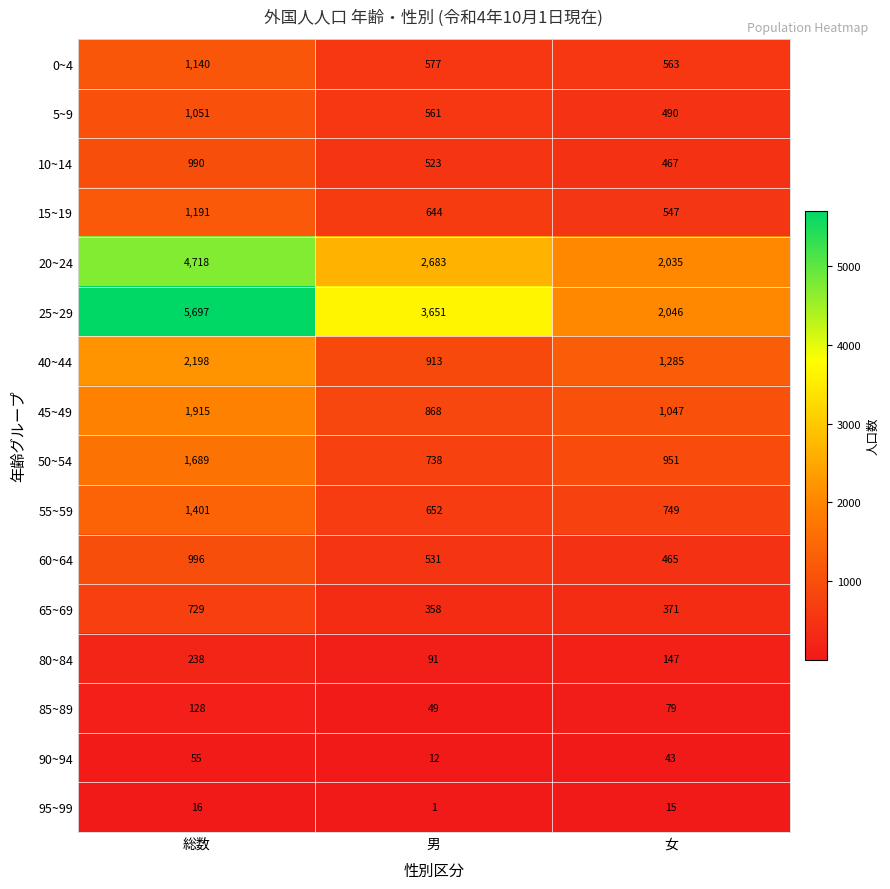

How many categories are shown in the chart?

3